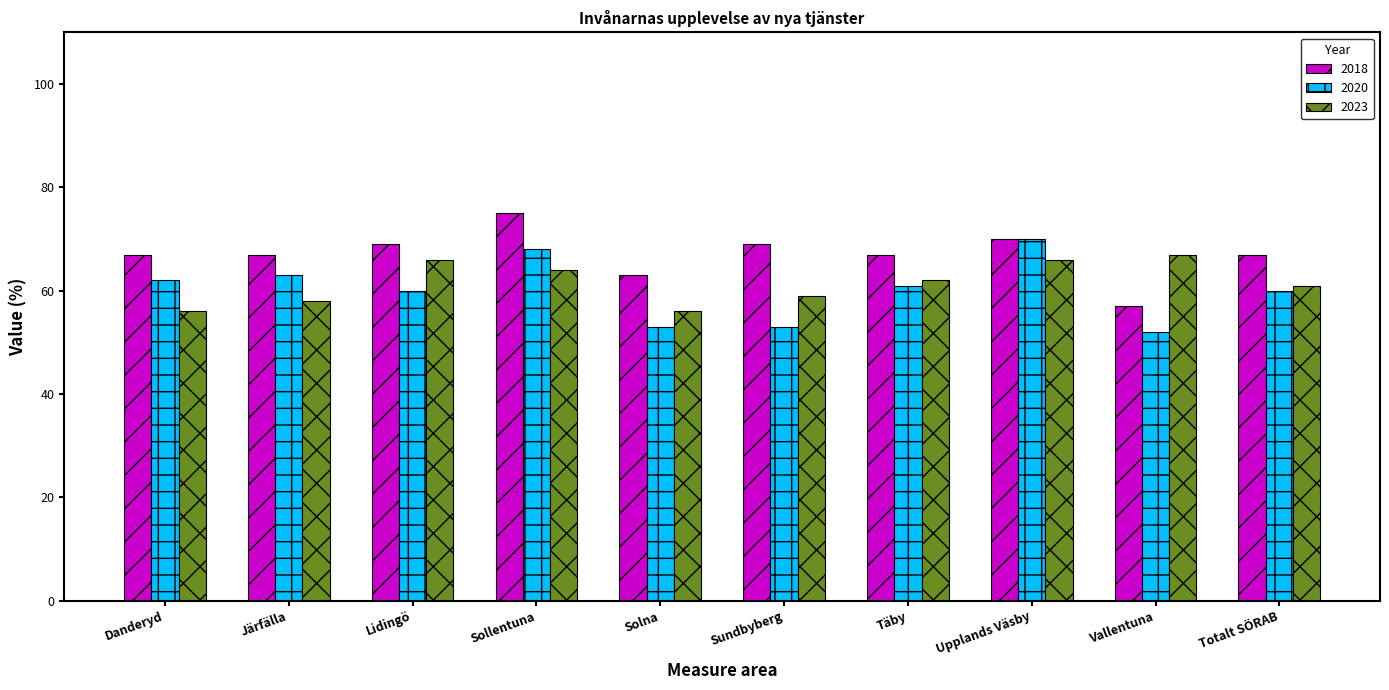

What is the average value of the 2023 series?

62